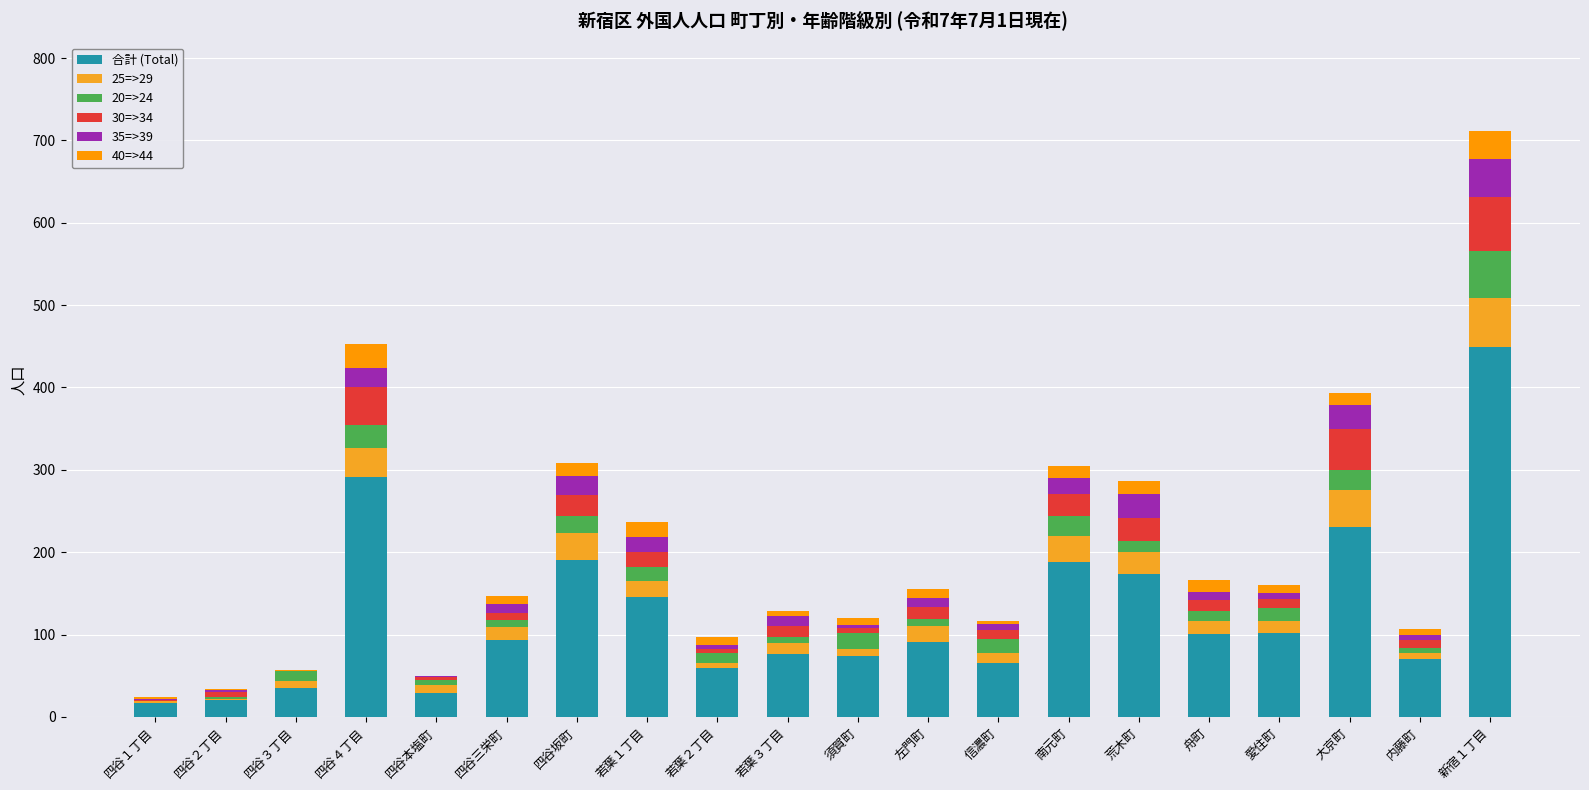

Count the number of data series in this chart.

6